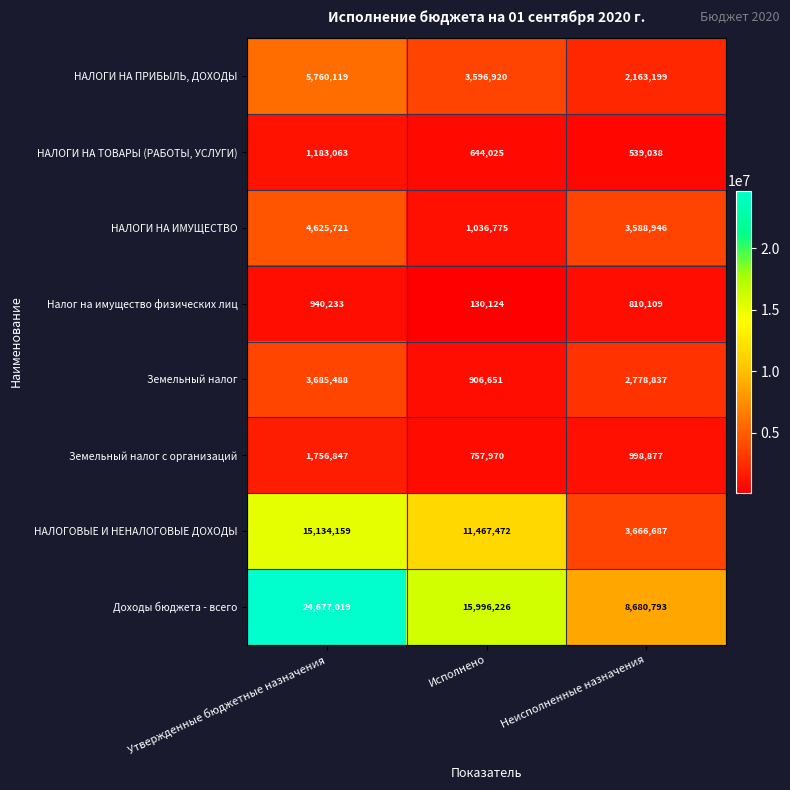

What is the minimum value shown in the chart?

130124